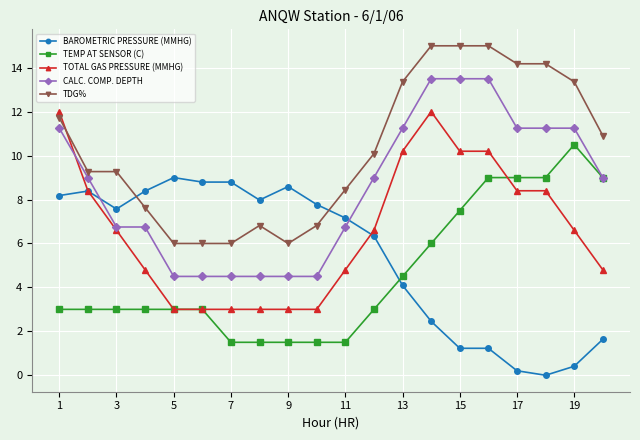

What is the difference between the maximum and minimum values in the TDG% series?

9.0